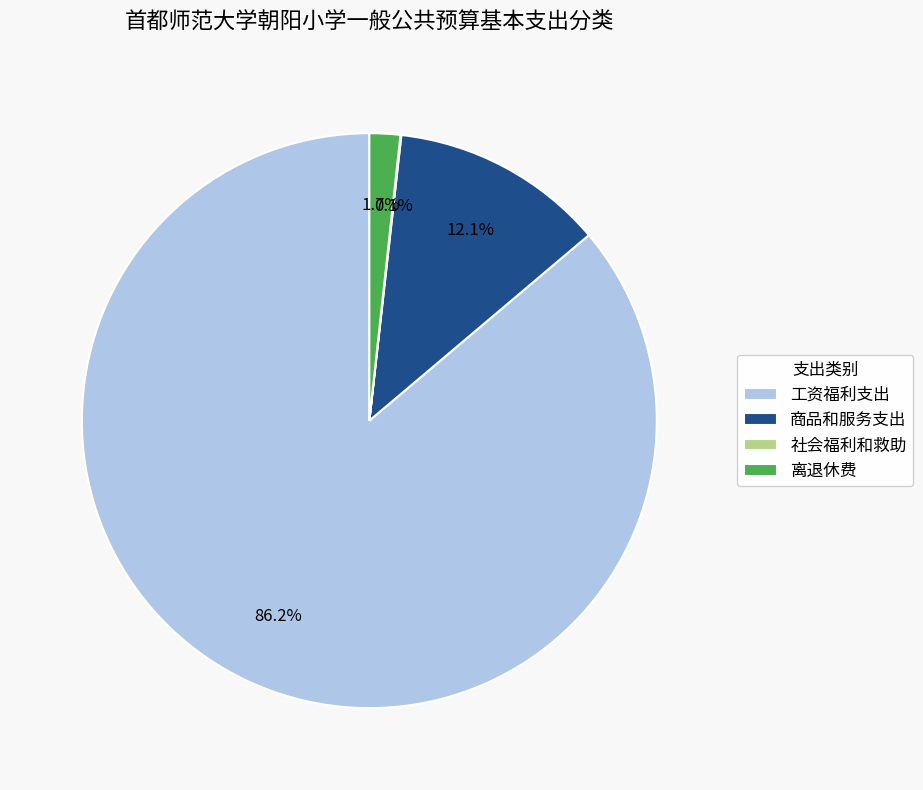

Which category has the biggest portion of the pie?

工资福利支出